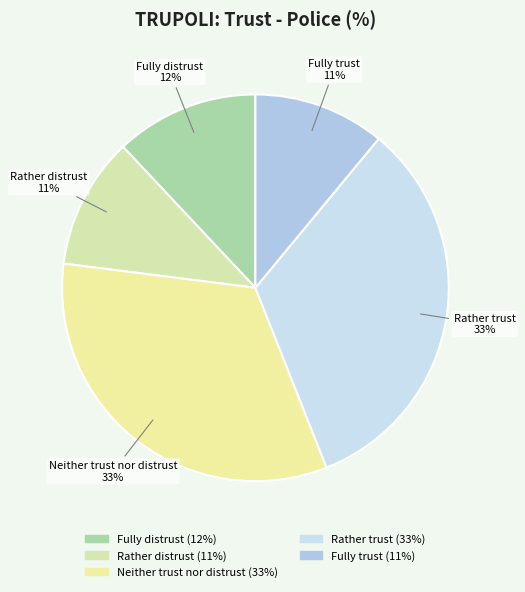

Is there a majority slice in this chart?

No